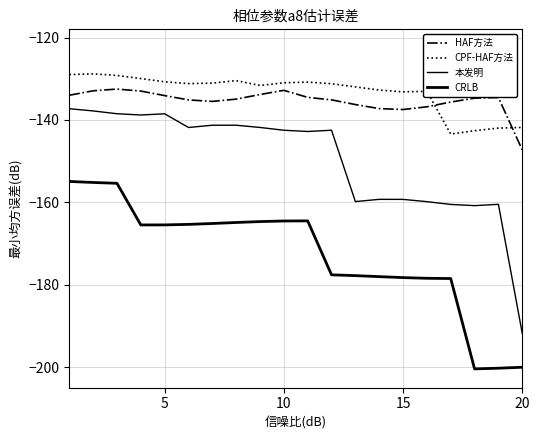

How many lines are shown in the chart?

4